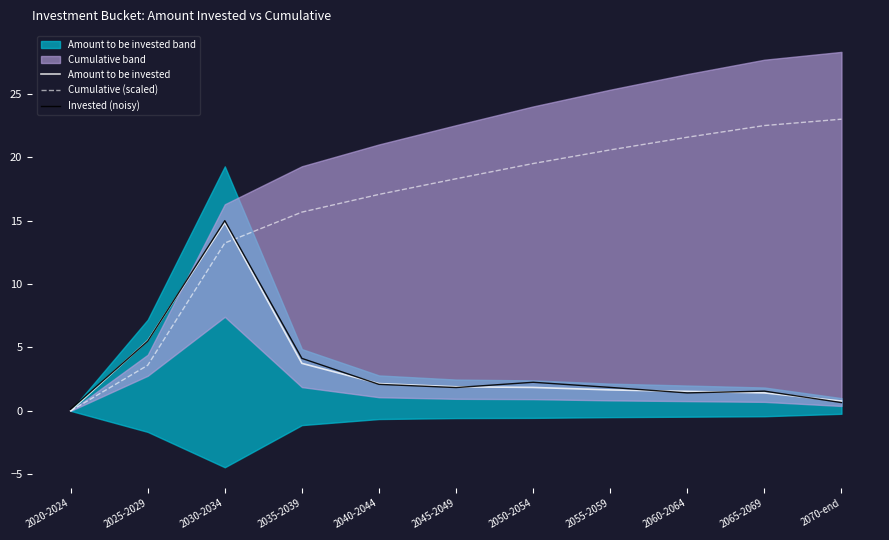

At which category is the sum across all series the highest?

2030-2034